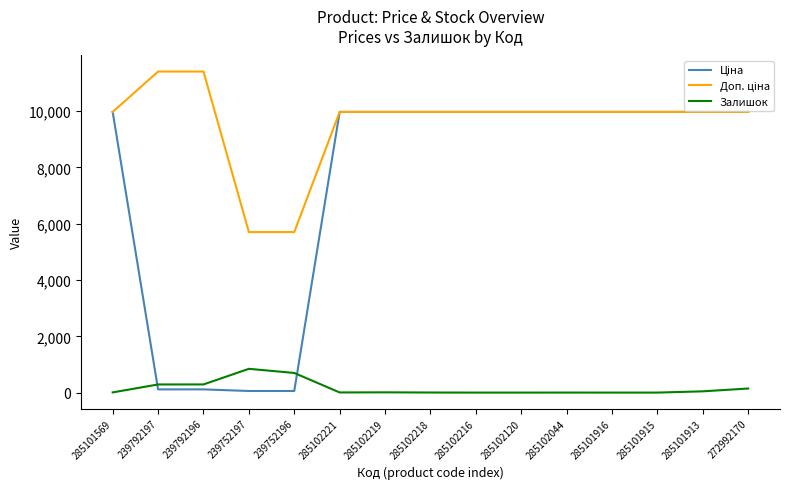

How many distinct data groups are displayed?

3